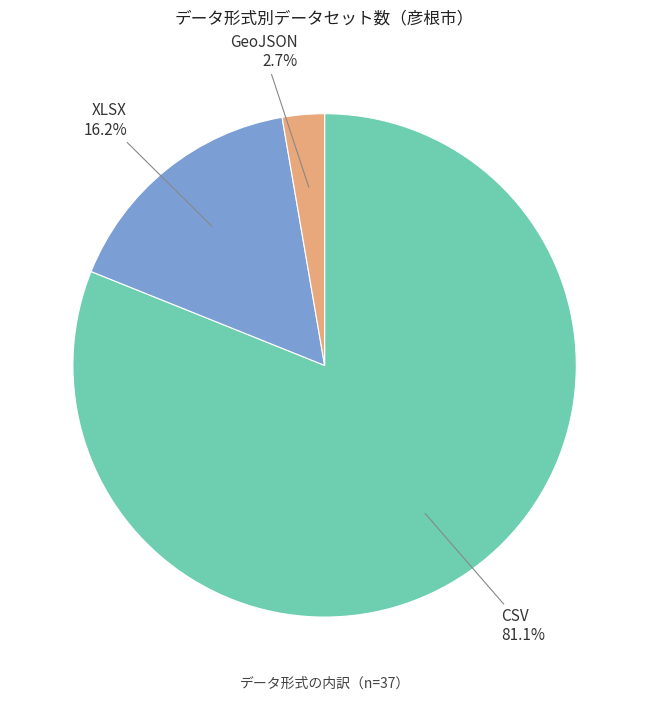

Is there any slice that represents more than half of the pie?

Yes